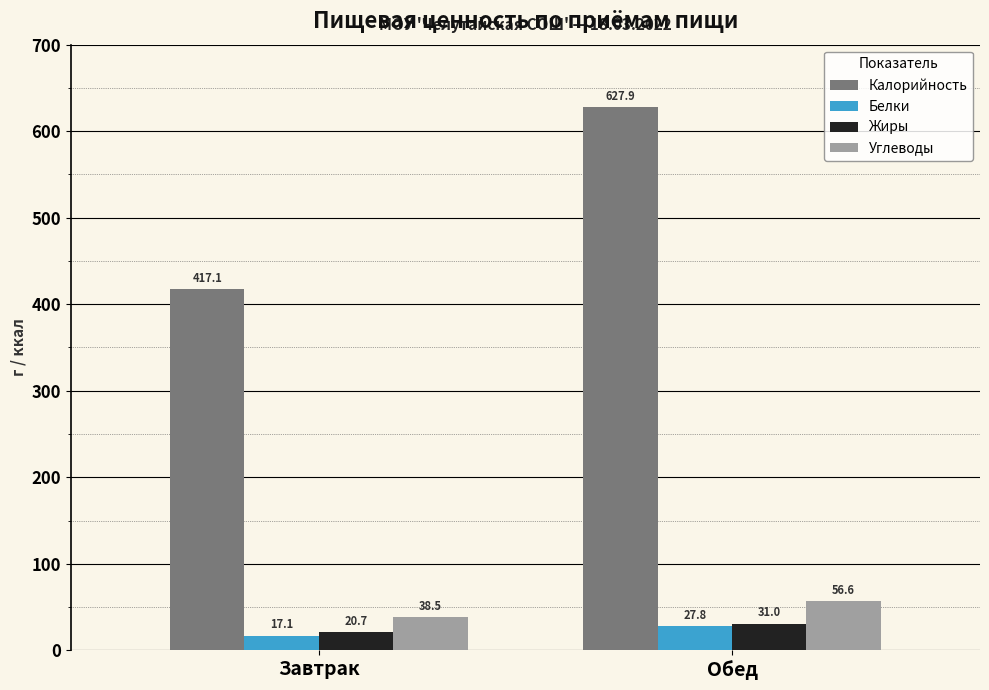

What is the difference between the maximum and minimum values in the Жиры series?

10.3